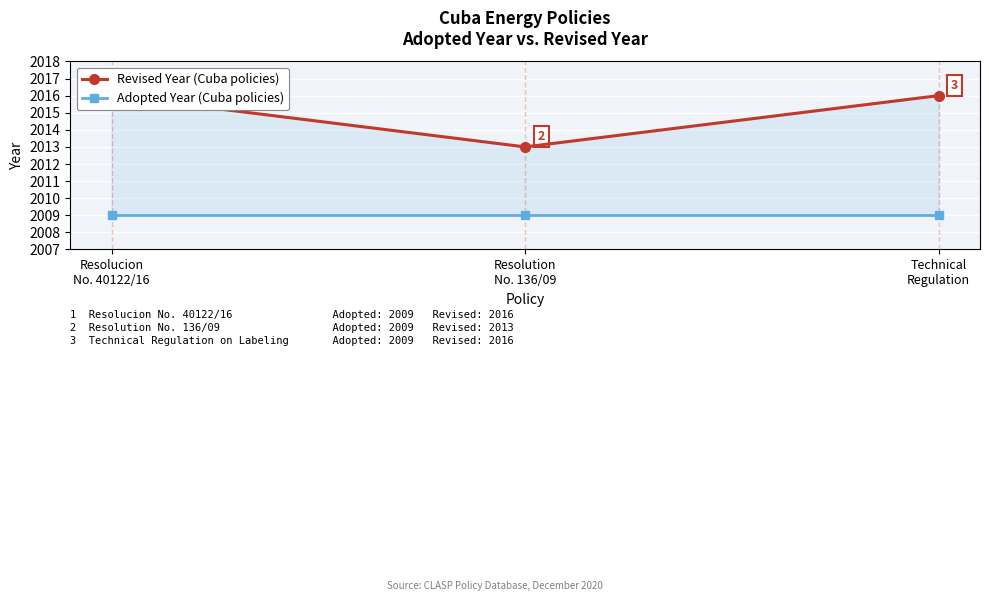

Which category has the highest value in the Revised Year series?

Resolucion
No. 40122/16